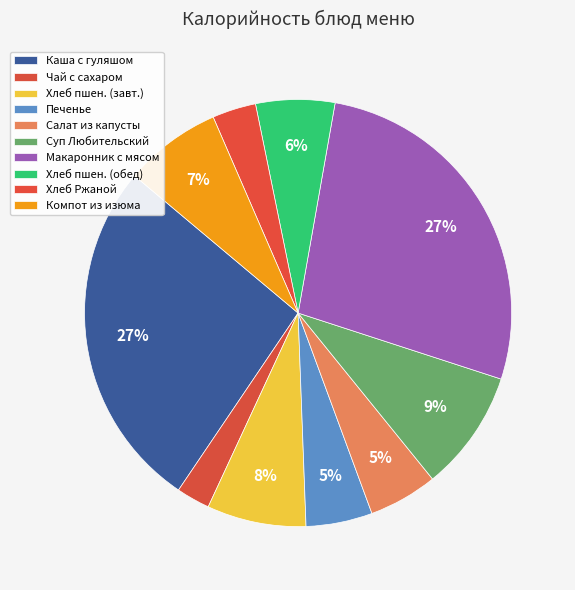

Rank the categories by value from lowest to highest.

Чай с сахаром, Хлеб Ржаной 25%, Печенье, Салат из белокочан. капусты с морковью, Хлеб пшеничный (обед), Компот из изюма, Хлеб пшеничный (завтрак), Суп Любительский, Каша греч. с гуляшом из говядины, Макаронник с мясом м/сл